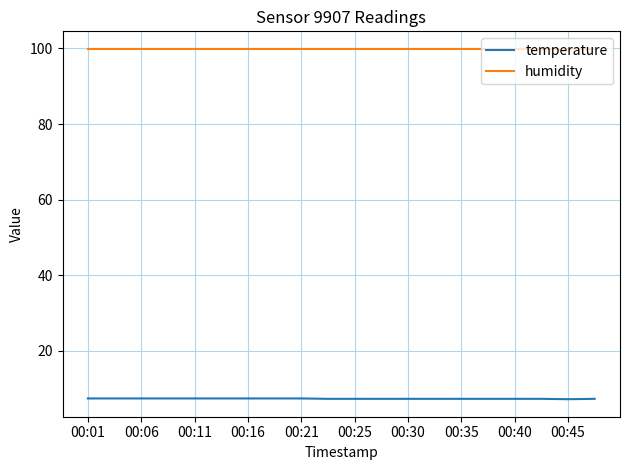

Rank the series by their maximum value, from lowest to highest.

temperature, humidity